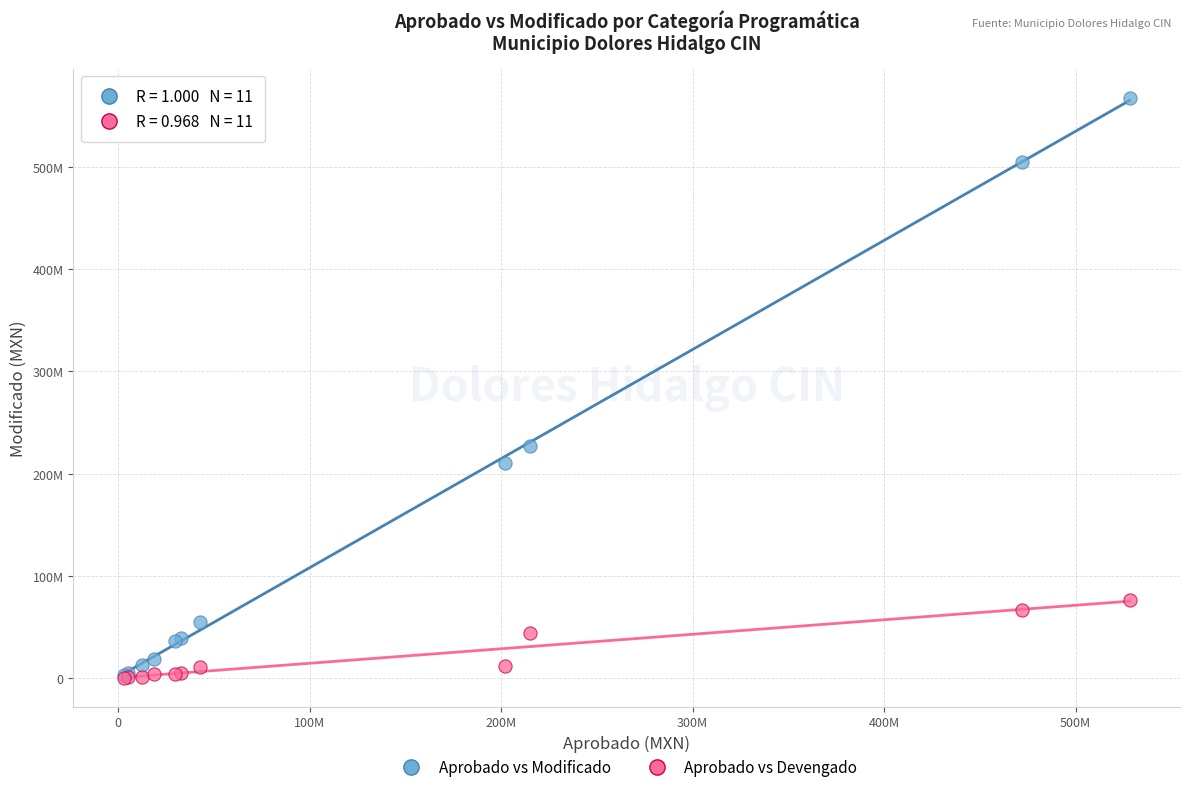

What are all the series names shown in the legend?

Aprobado vs Modificado, Aprobado vs Devengado